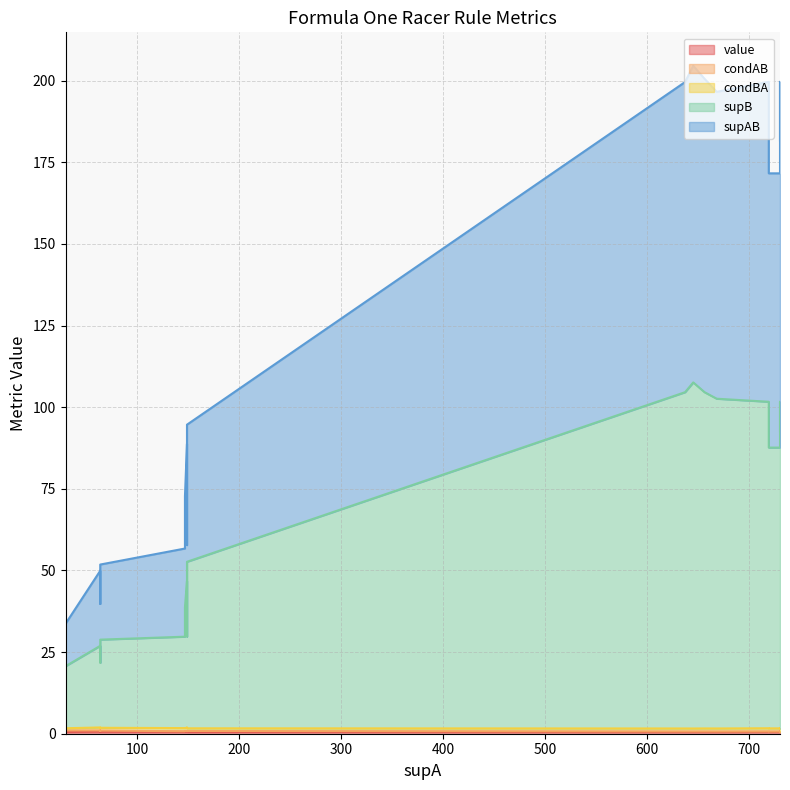

Count the number of categories in the chart.

20